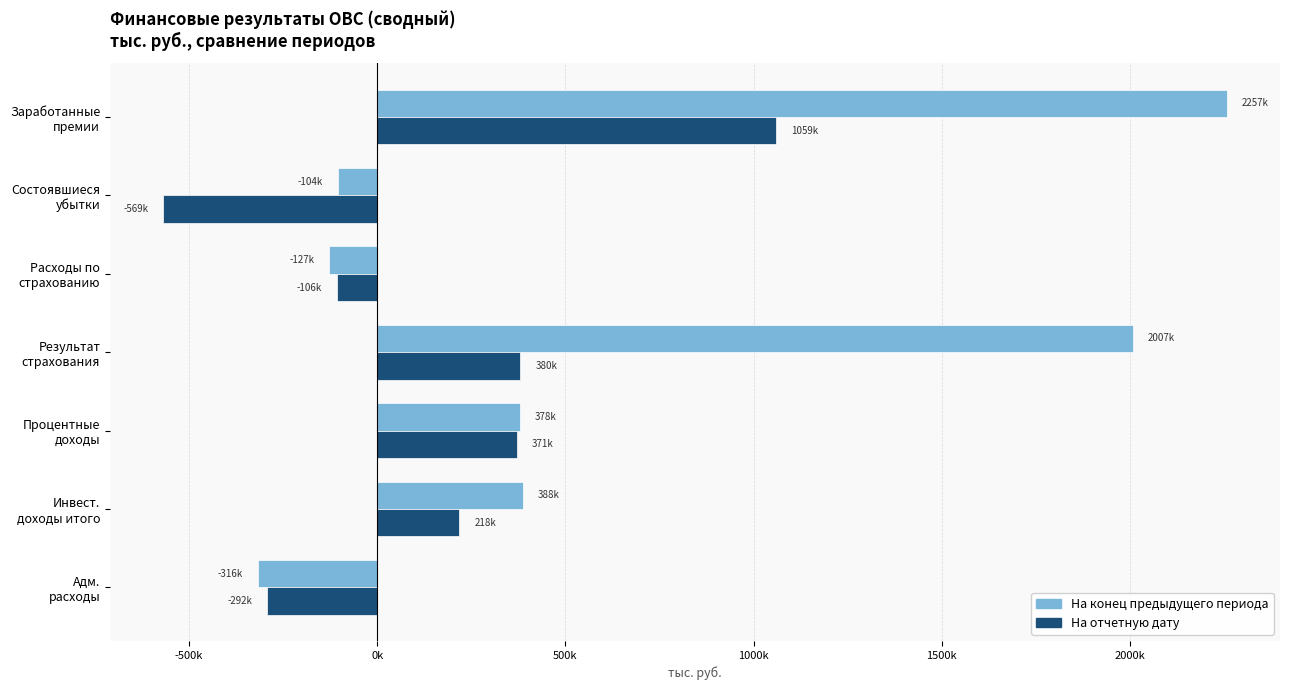

List the series in order of their peak value, highest first.

На конец предыдущего периода, На отчетную дату